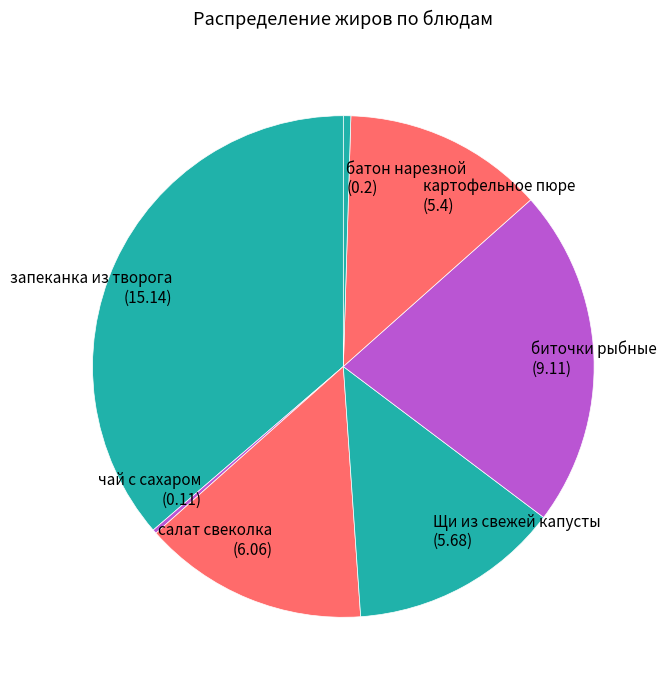

Which category has the biggest portion of the pie?

запеканка из творога (15.14)